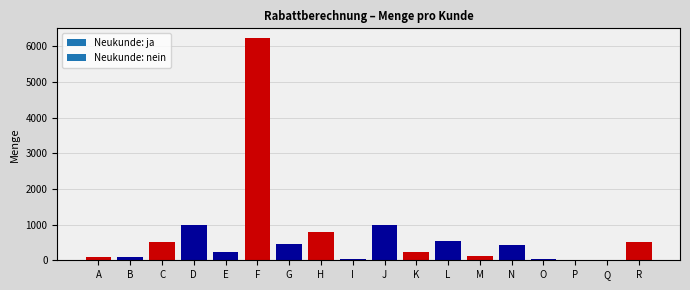

What is the maximum value shown in the chart?

6232